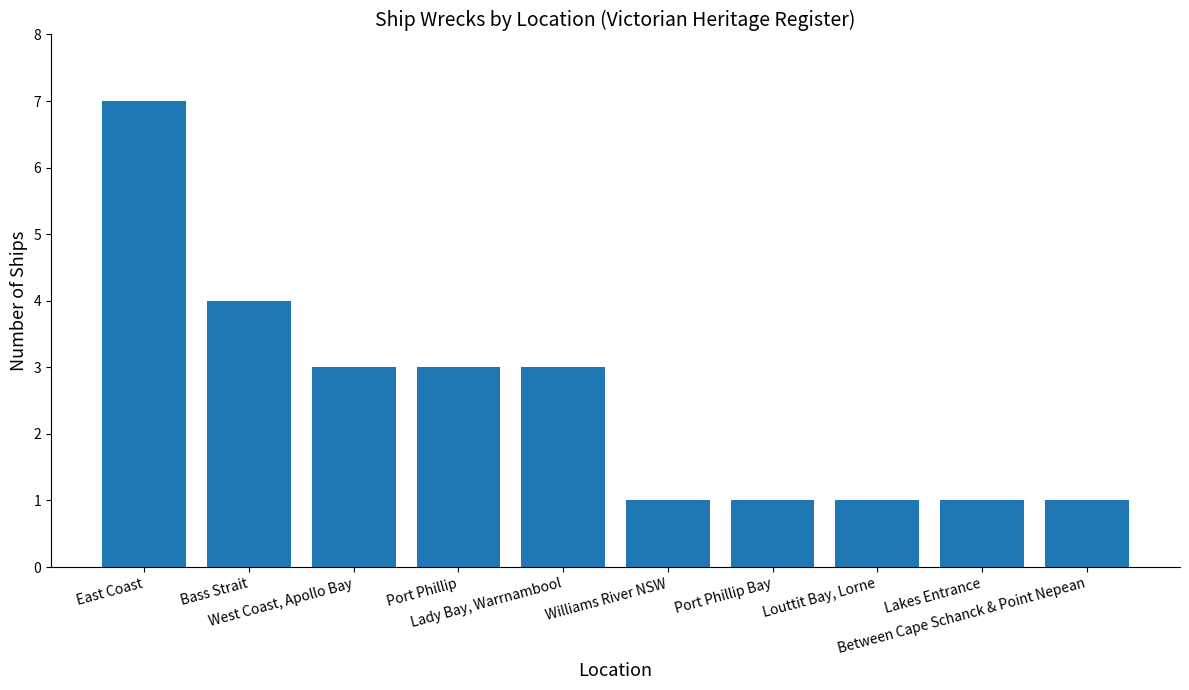

Approximately how many times larger is the value at Bass Strait compared to Port Phillip?

1.3